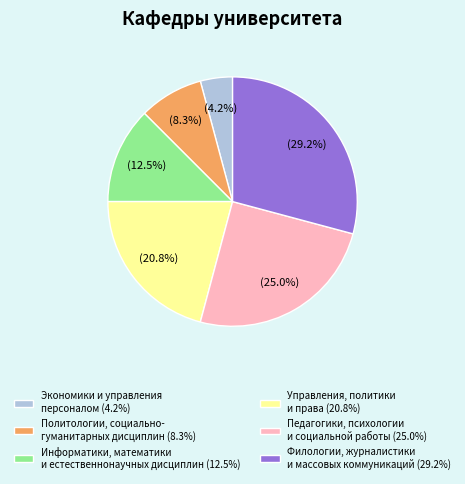

Do Управления, политики и права (20.8%) and Педагогики, психологии и социальной работы (25.0%) together represent more than half of the pie?

No